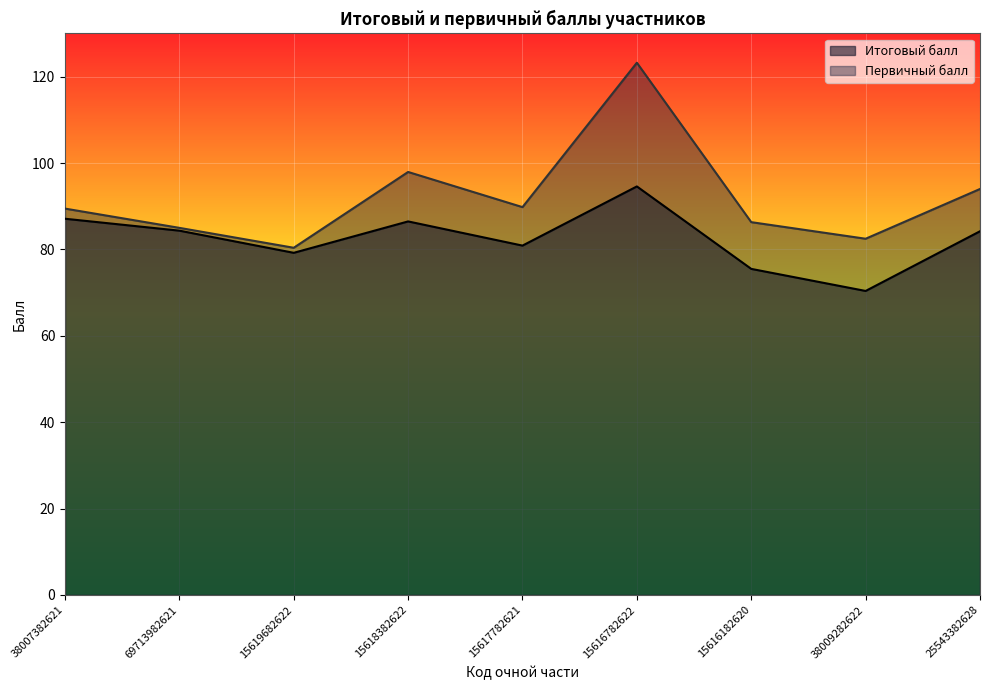

Does the chart display data point markers on the line(s)?

No